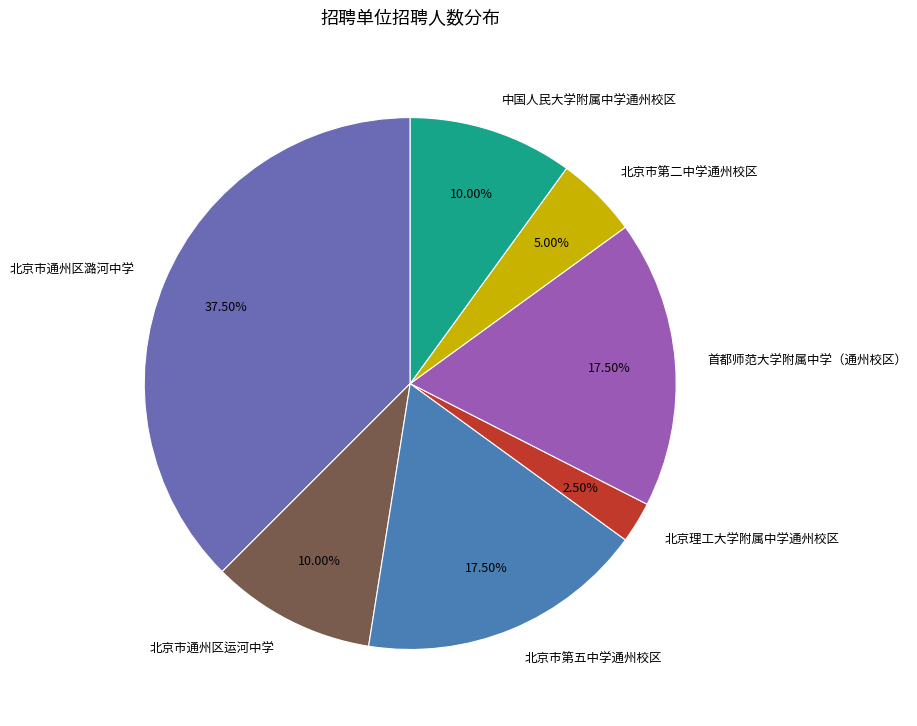

Count the number of slices in the pie.

7